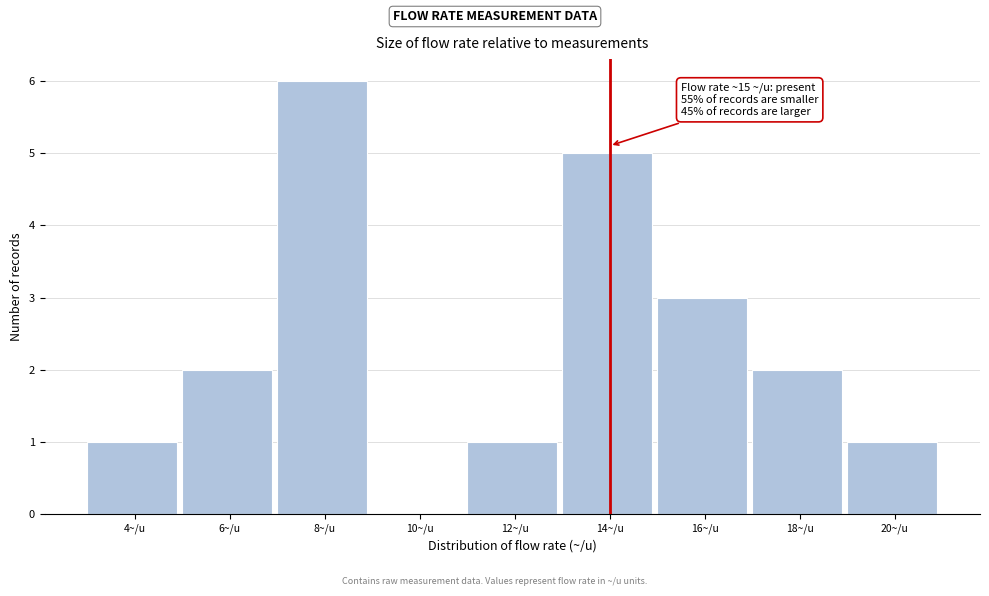

Reading left to right, what are all the values shown in this chart?

4~/u=1	6~/u=2	8~/u=6	10~/u=0	12~/u=1	14~/u=5	16~/u=3	18~/u=2	20~/u=1